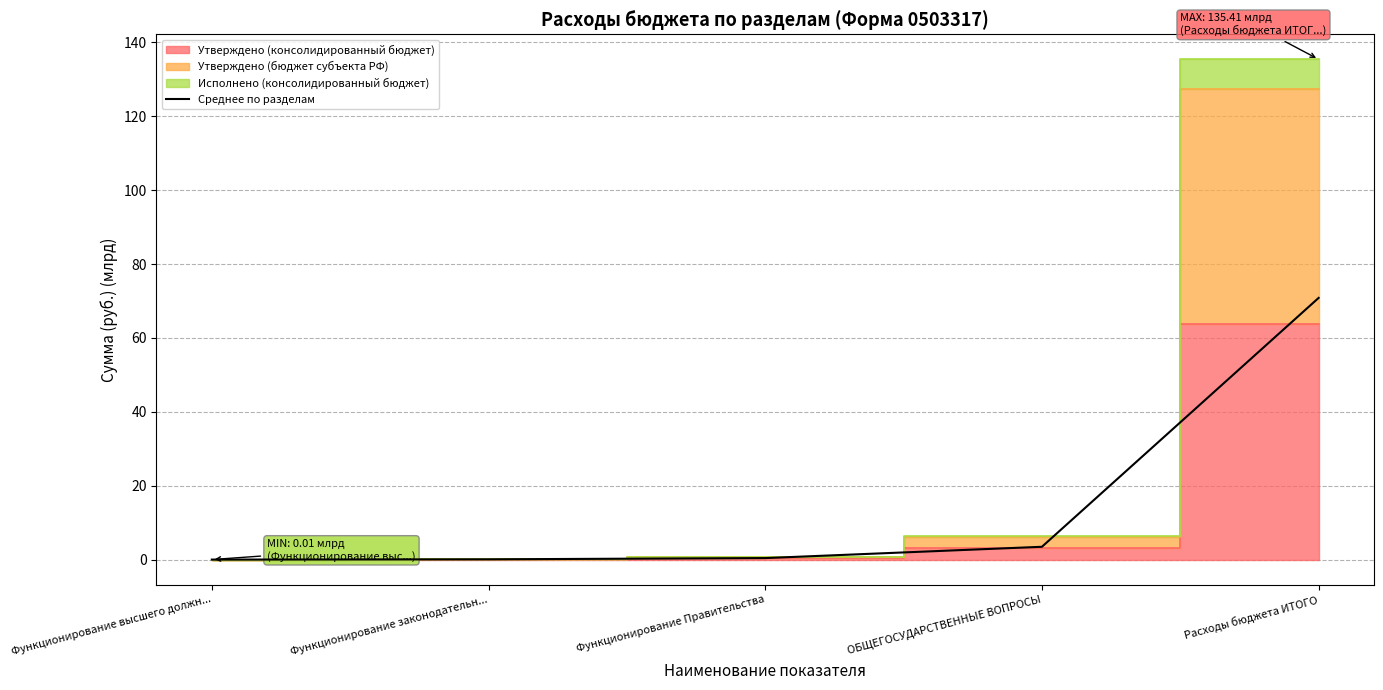

What is the sum of the values at Функционирование законодательн... and Функционирование высшего должн...?

0.1